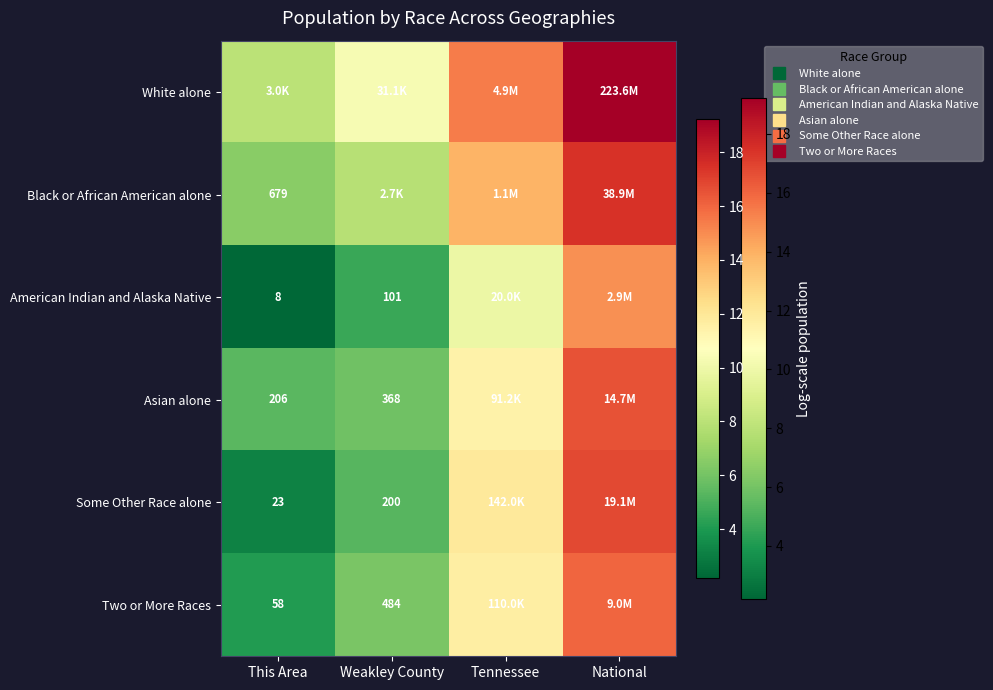

Which has a higher value, Weakley County or This Area?

Weakley County